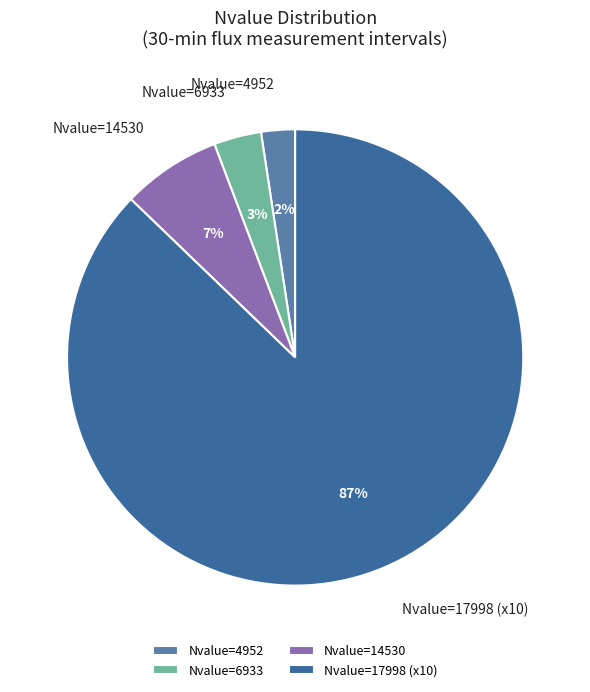

Is the sum of Nvalue=17998 (x10) and Nvalue=14530 greater than half?

Yes